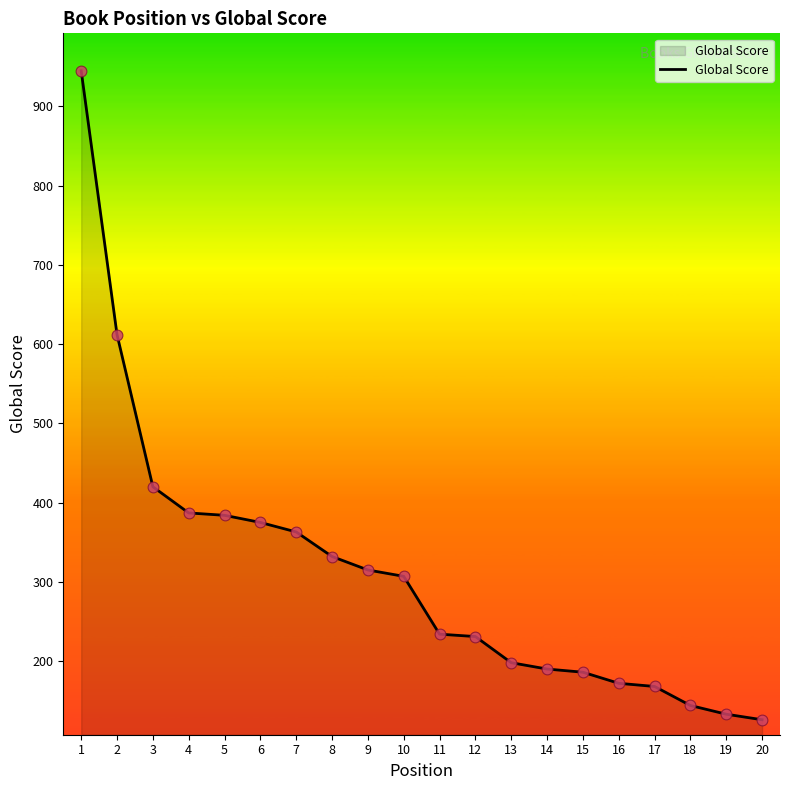

What is the ratio of the value at 18 to the value at 7?

0.4